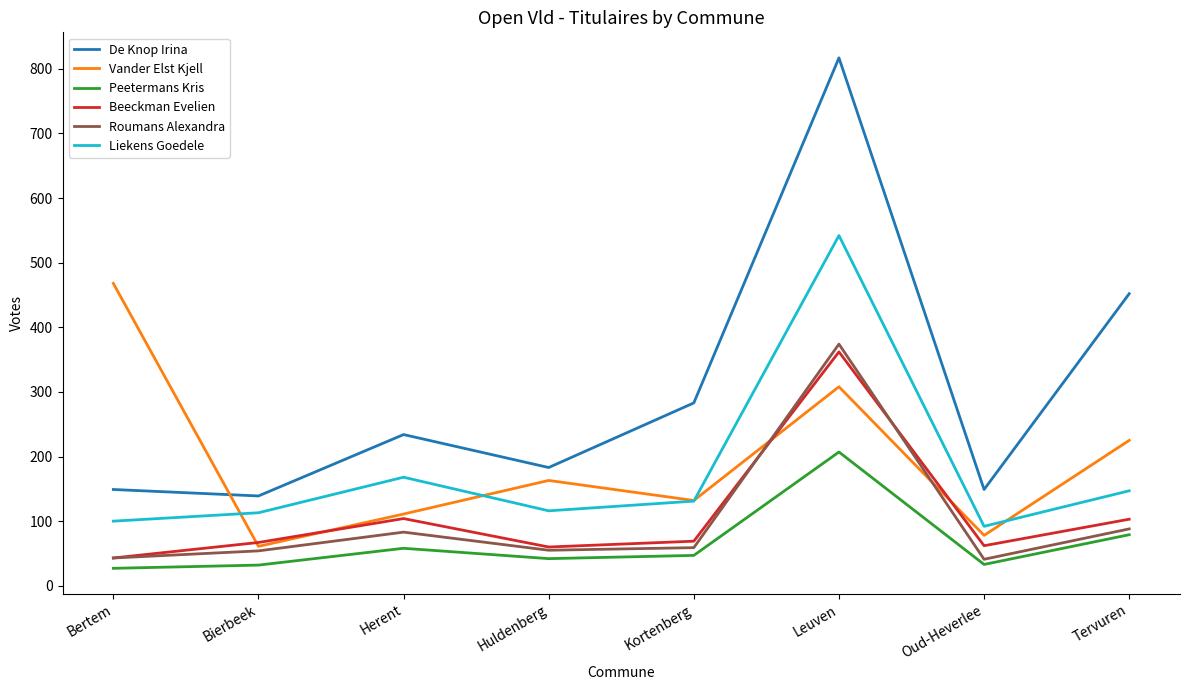

Which series changed the most between Bertem and Kortenberg?

Vander Elst Kjell